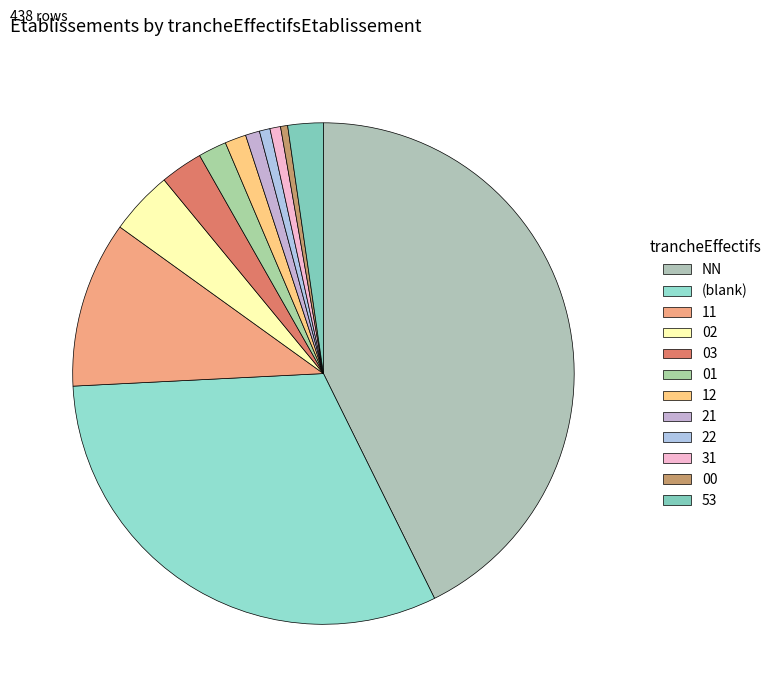

What is the largest slice in the pie chart?

NN